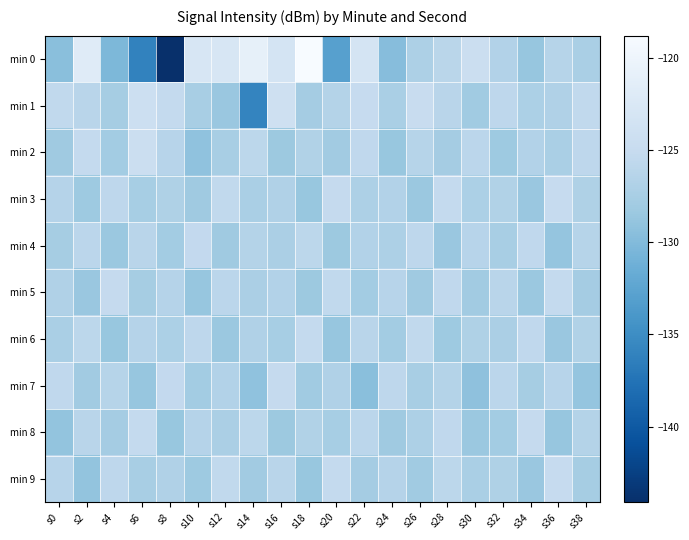

At s14, list the series in order from smallest to largest.

min 1, min 7, min 9, min 3, min 5, min 6, min 4, min 2, min 8, min 0